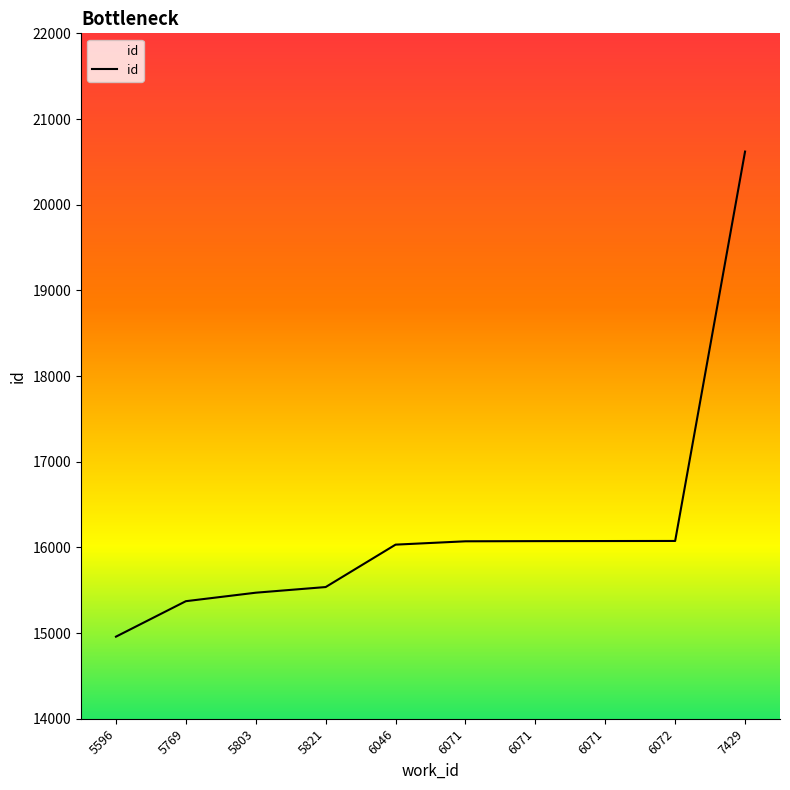

Which label corresponds to the largest value in the chart?

7429